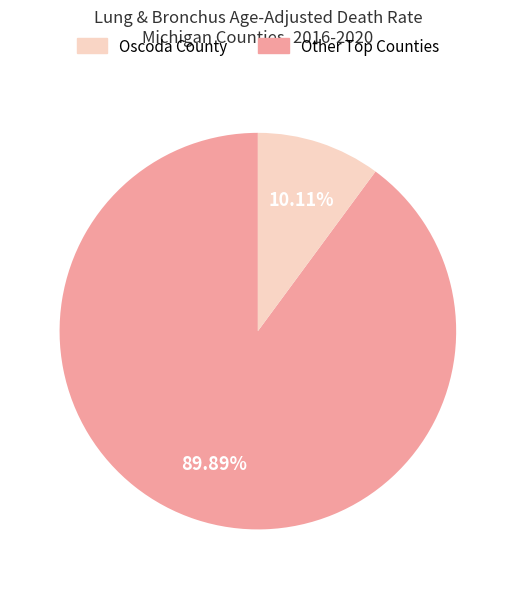

Is there a majority slice in this chart?

Yes